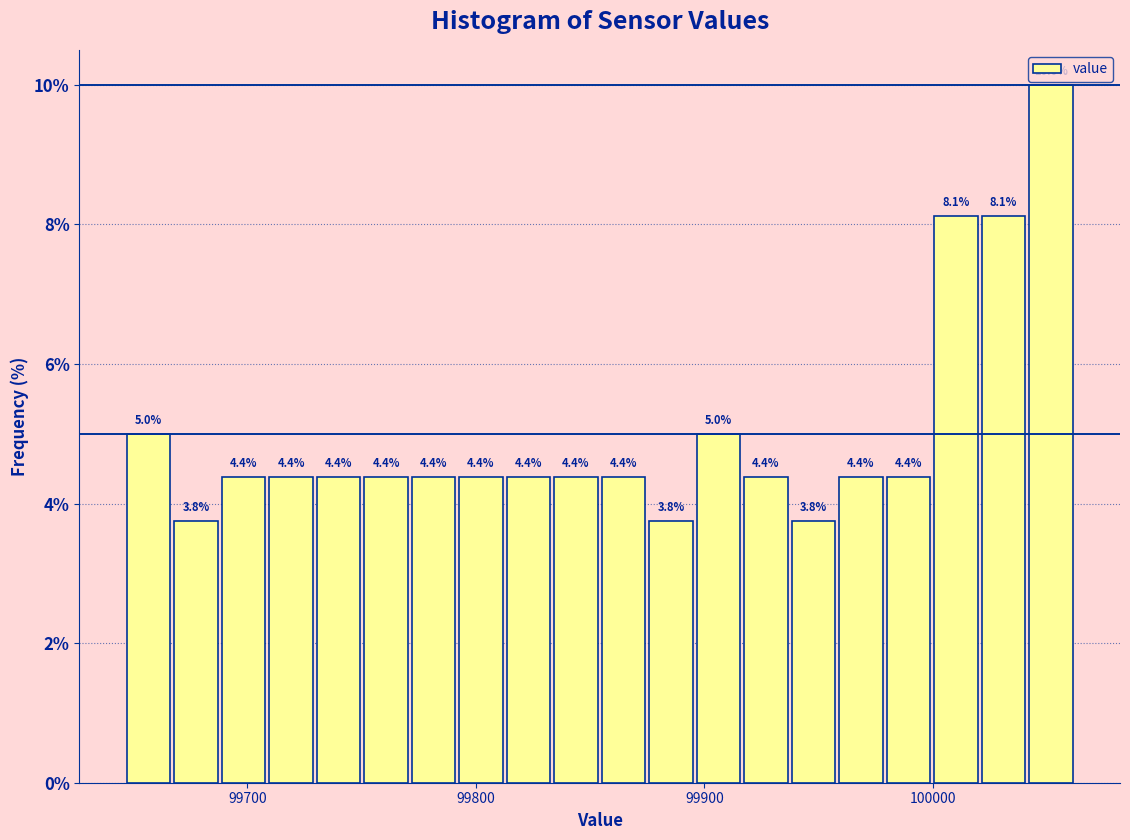

Around what value on the x-axis is the tallest bar? Give the approximate position of its centre, as read against the axis.

100050